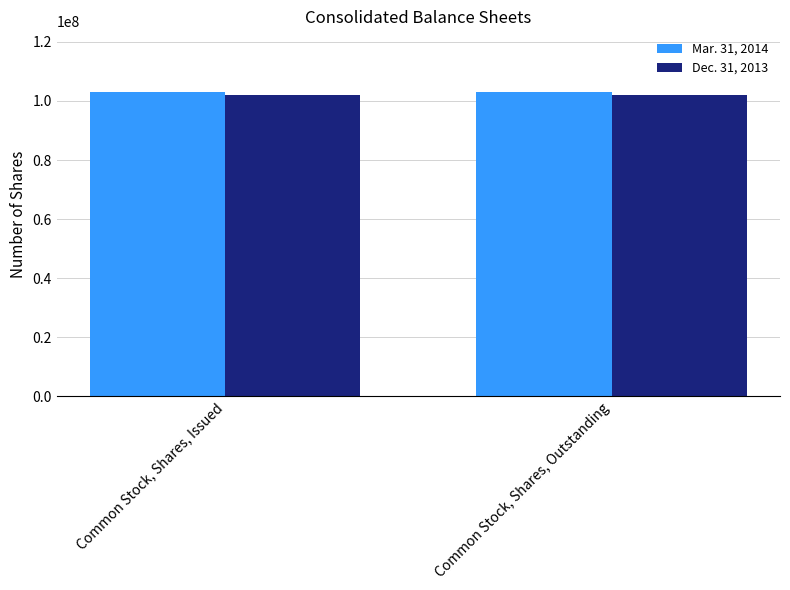

What is the sum of all Dec. 31, 2013 values?

204189084